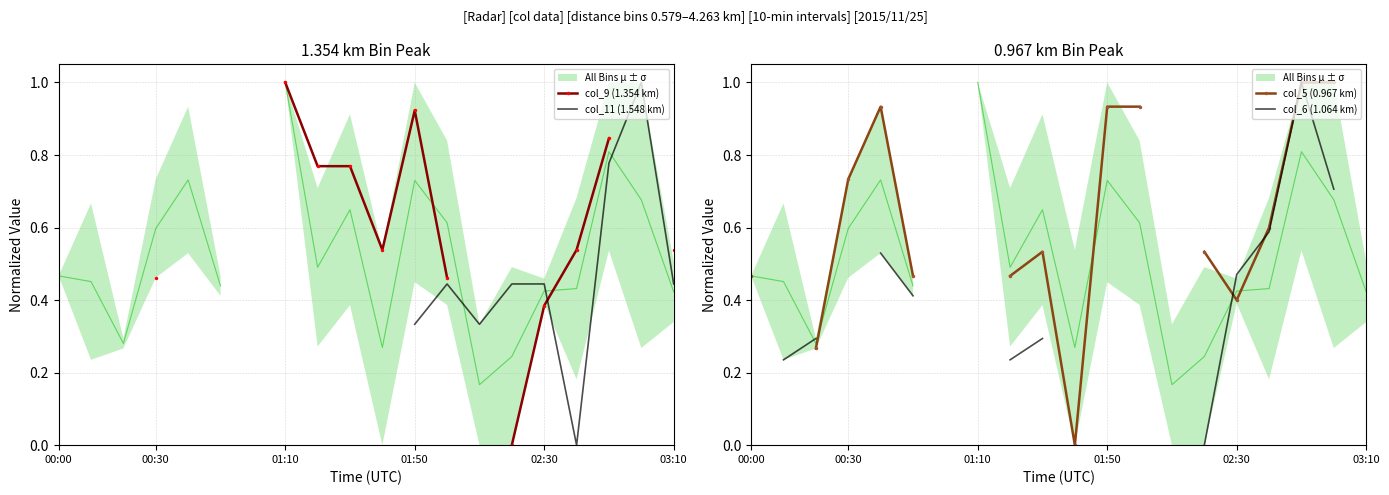

True or false: col_9 (1.354 km) and col_6 (1.064 km) intersect in this chart.

False